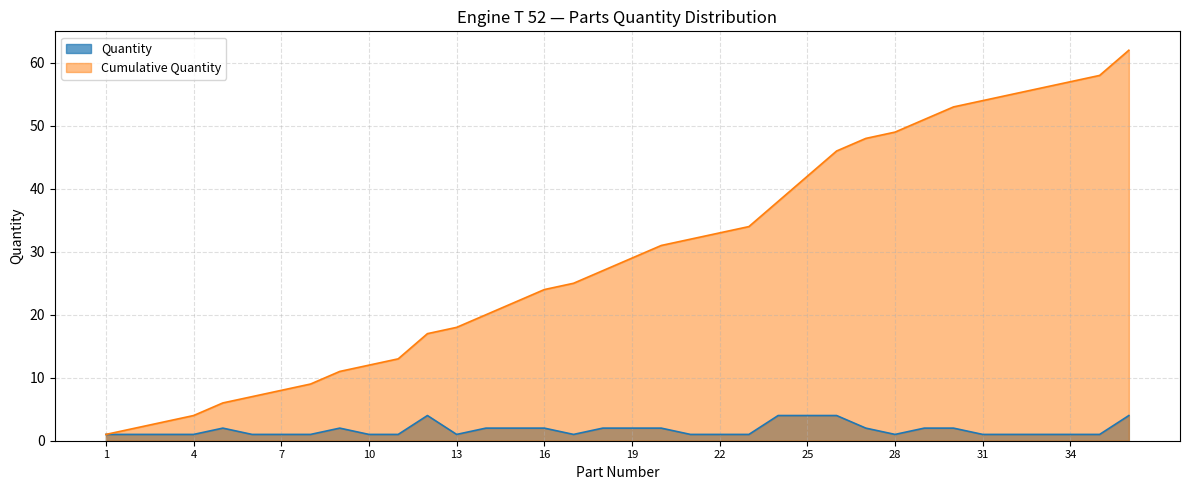

Rank the series at 4 from lowest to highest value.

Quantity, Cumulative Quantity